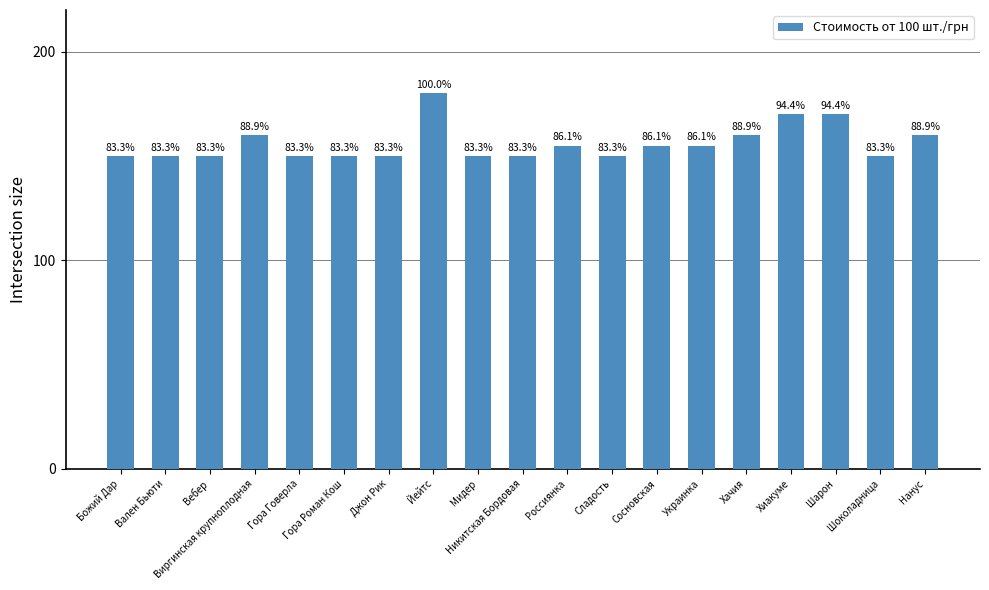

What is the maximum value shown in the chart?

180